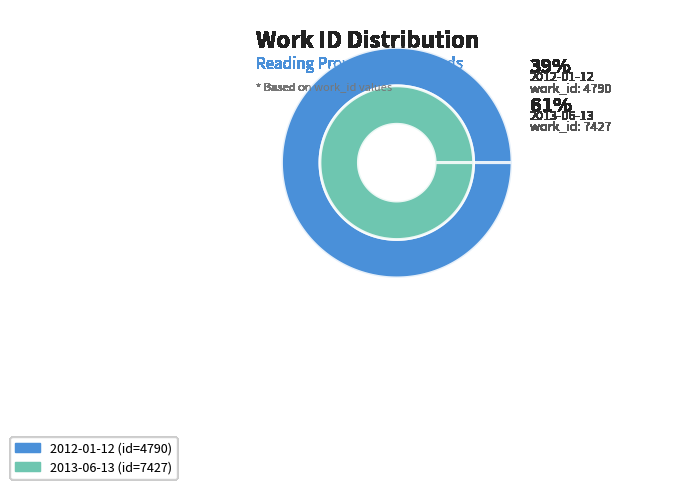

How many segments does this pie chart have?

2